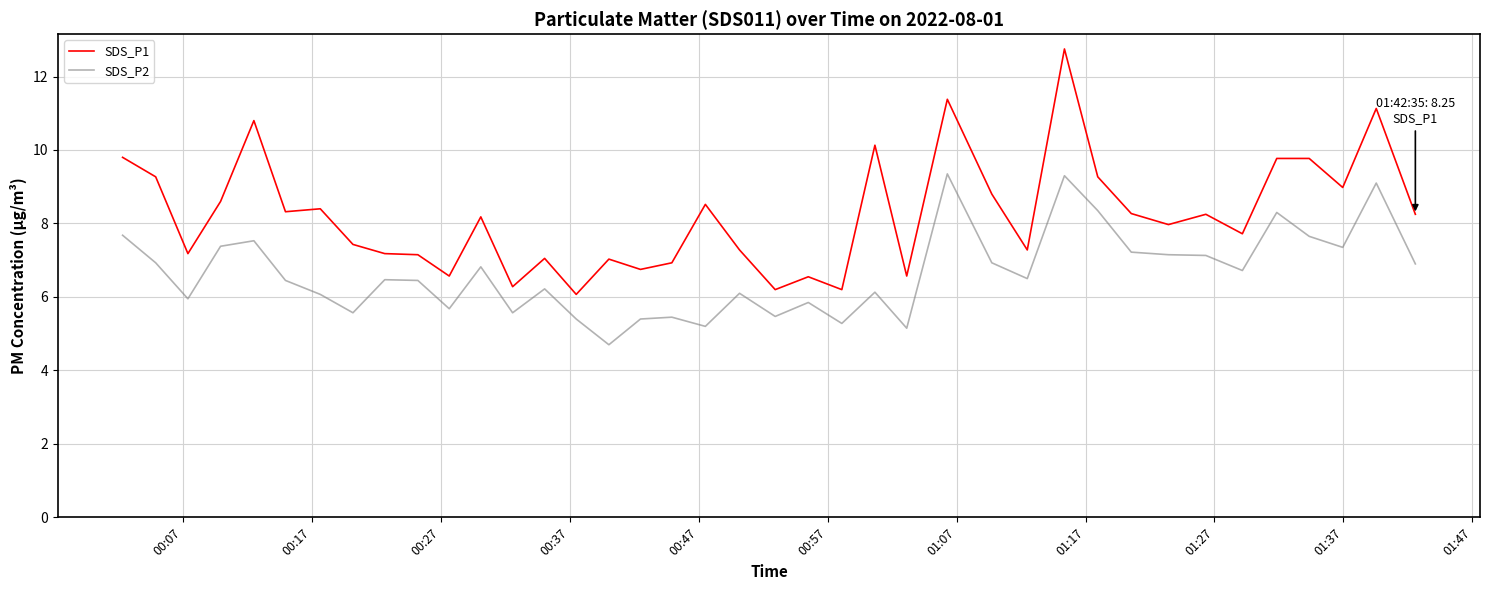

Which series has the widest spread of values?

SDS_P1